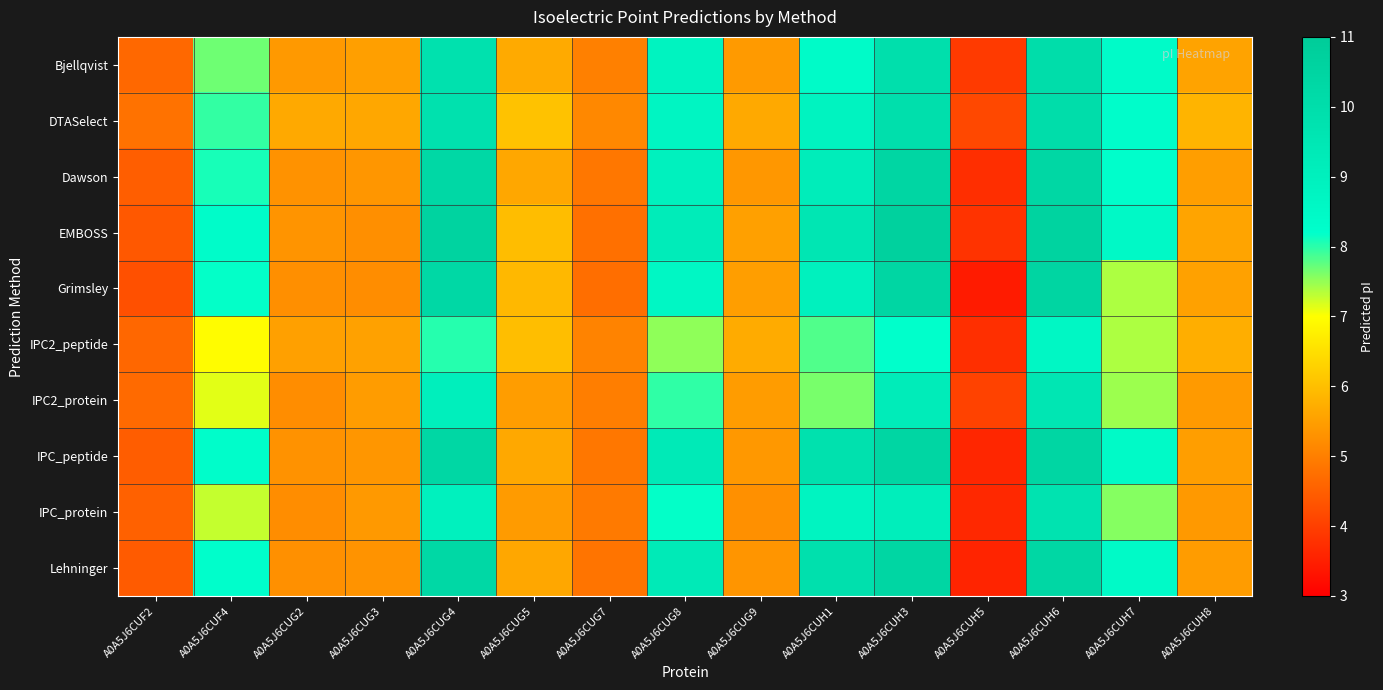

Rank the series at A0A5J6CUH6 from highest to lowest value.

EMBOSS, Grimsley, IPC_peptide, Dawson, Lehninger, DTASelect, Bjellqvist, IPC_protein, IPC2_protein, IPC2_peptide